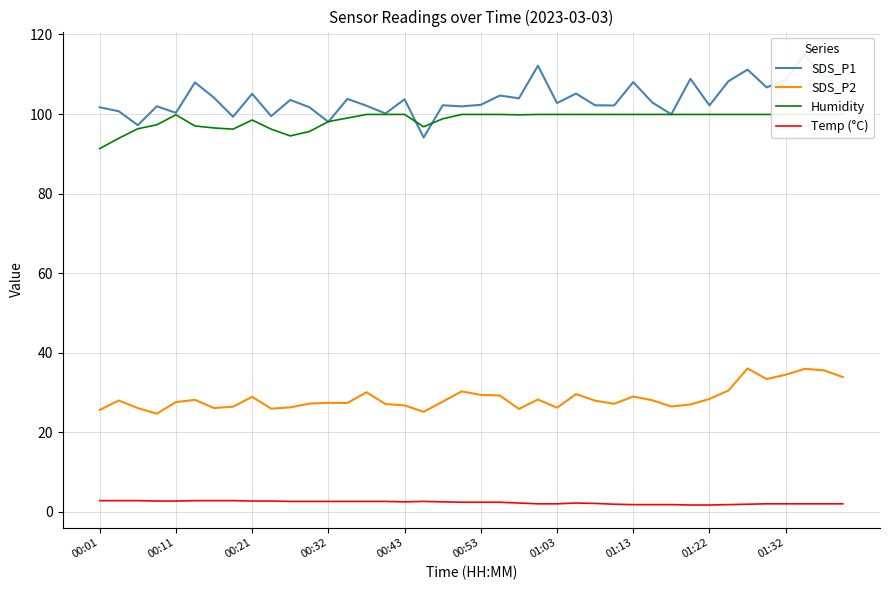

How many interior local valleys does the SDS_P1 series have?

15